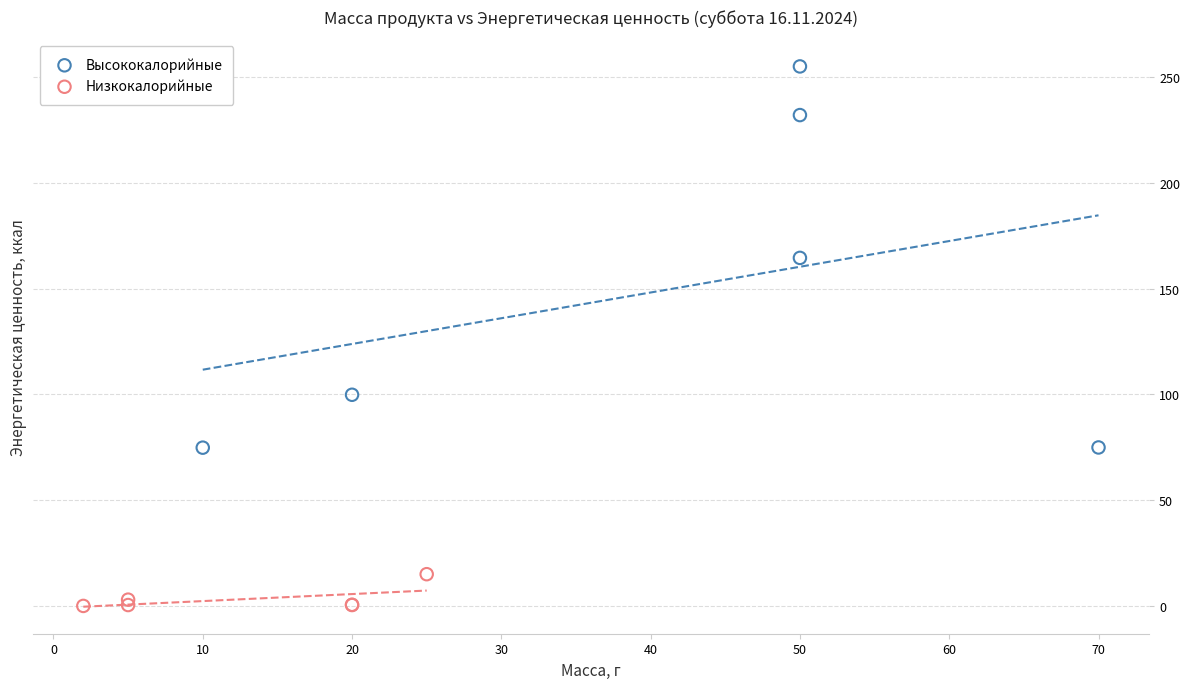

Which series contains the highest Y value?

Высококалорийные